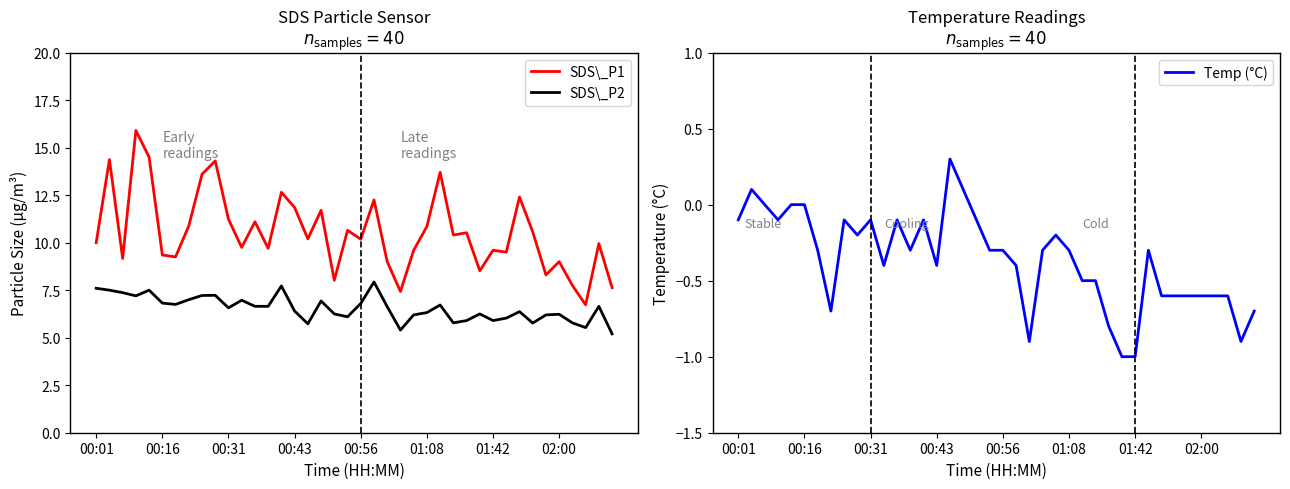

The Temp (°C) series shows -0.5 at 31. True or false?

False